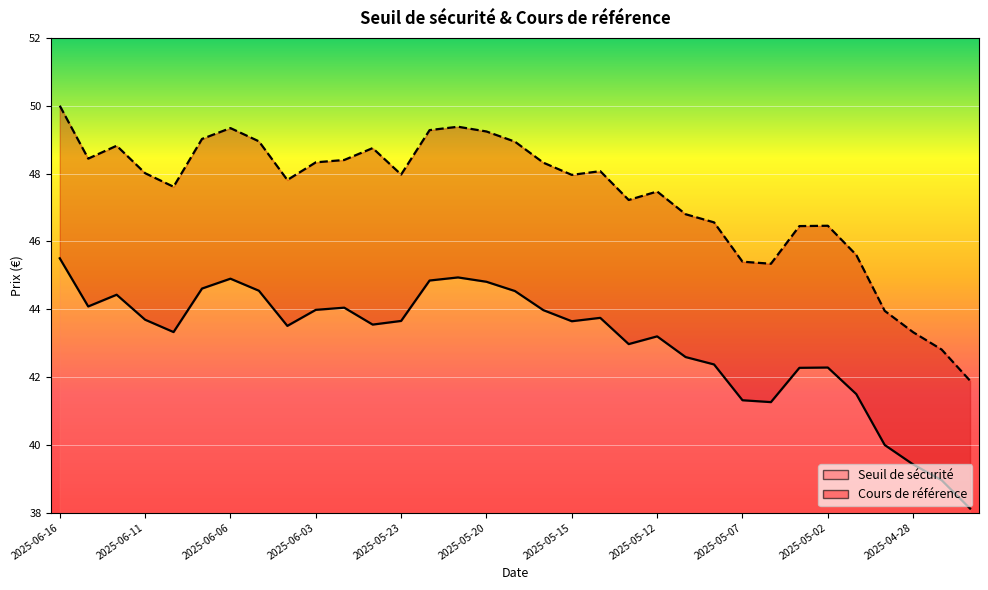

True or false: Cours de référence and Seuil de sécurité intersect in this chart.

False